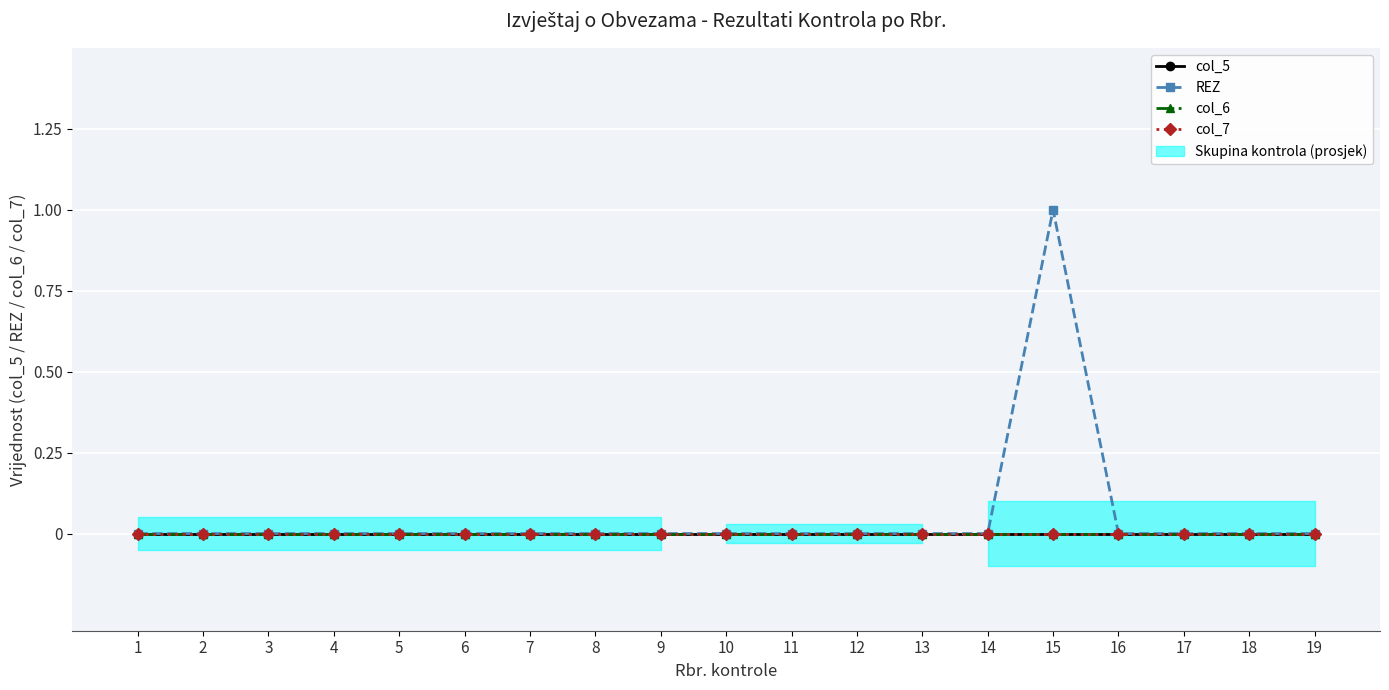

Reading left to right, what are all the values shown in this chart?

col_5: 1=0	2=0	3=0	4=0	5=0	6=0	7=0	8=0	9=0	10=0	11=0	12=0	13=0	14=0	15=0	16=0	17=0	18=0	19=0
REZ: 1=0	2=0	3=0	4=0	5=0	6=0	7=0	8=0	9=0	10=0	11=0	12=0	13=0	14=0	15=1	16=0	17=0	18=0	19=0
col_6: 1=0	2=0	3=0	4=0	5=0	6=0	7=0	8=0	9=0	10=0	11=0	12=0	13=0	14=0	15=0	16=0	17=0	18=0	19=0
col_7: 1=0	2=0	3=0	4=0	5=0	6=0	7=0	8=0	9=0	10=0	11=0	12=0	13=0	14=0	15=0	16=0	17=0	18=0	19=0